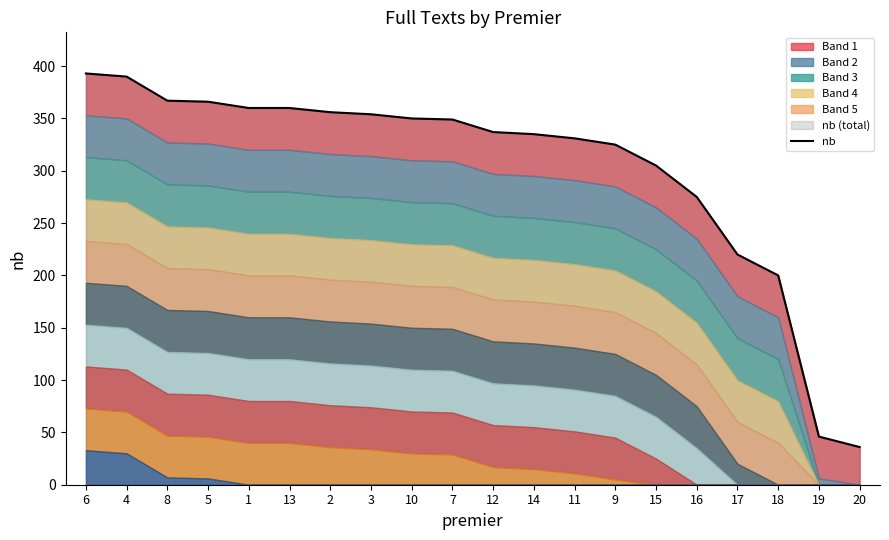

What is the change in value from 7 to 15?

-44